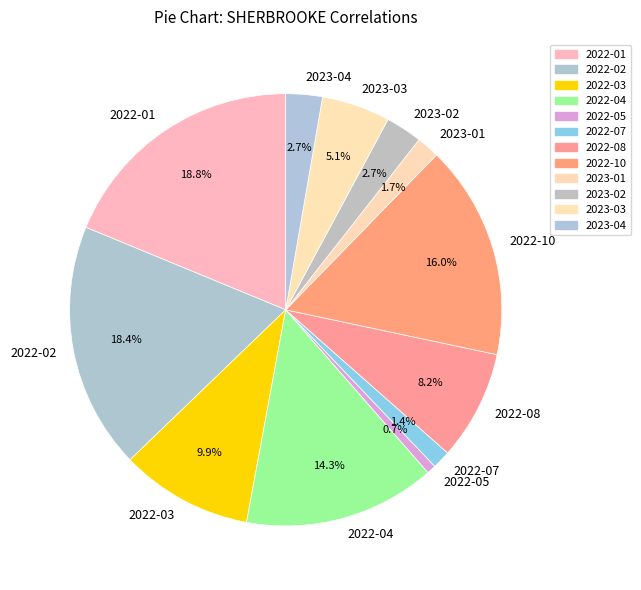

Which has a higher value, 2023-02 or 2023-03?

2023-03